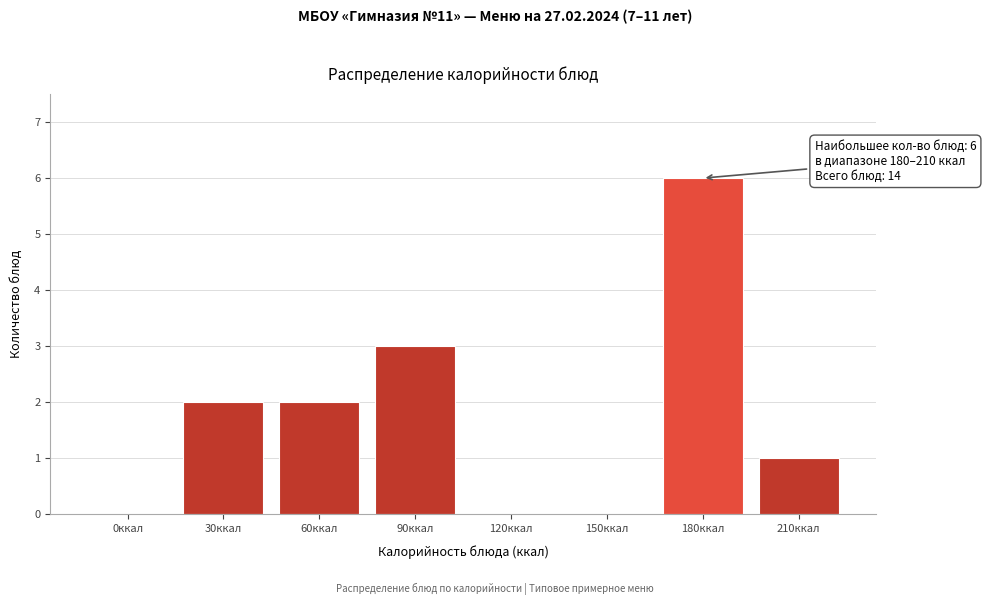

Reading left to right, transcribe all the data shown in this chart.

0ккал=0	30ккал=2	60ккал=2	90ккал=3	120ккал=0	150ккал=0	180ккал=6	210ккал=1